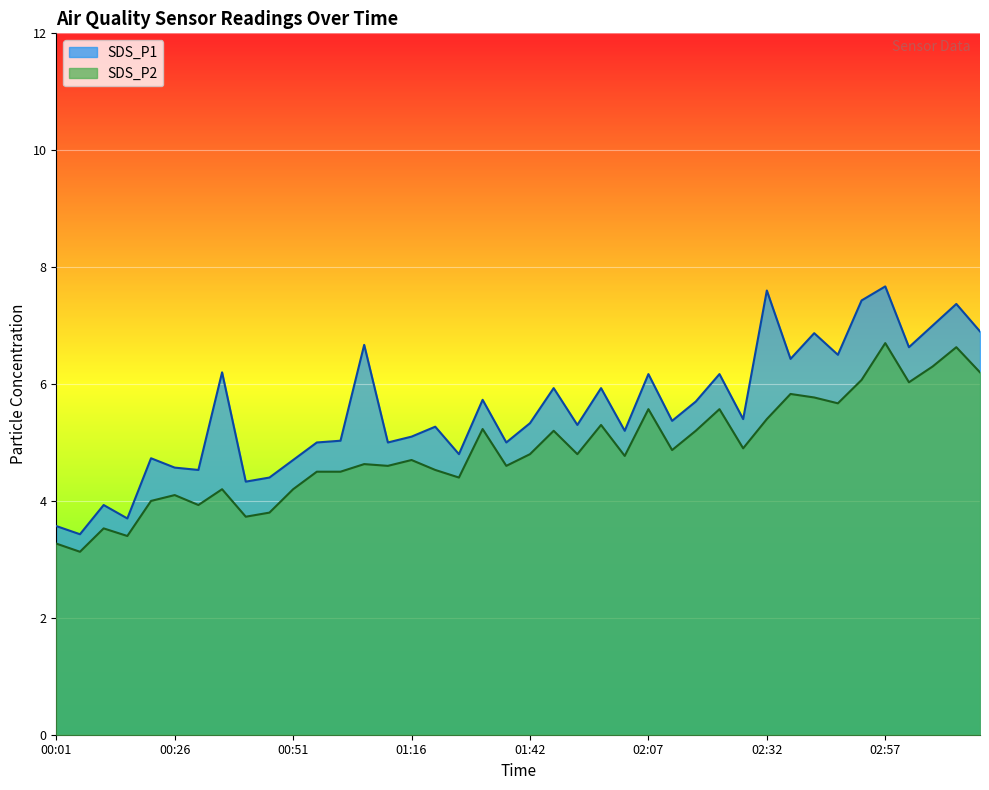

How many series are shown in this chart?

2